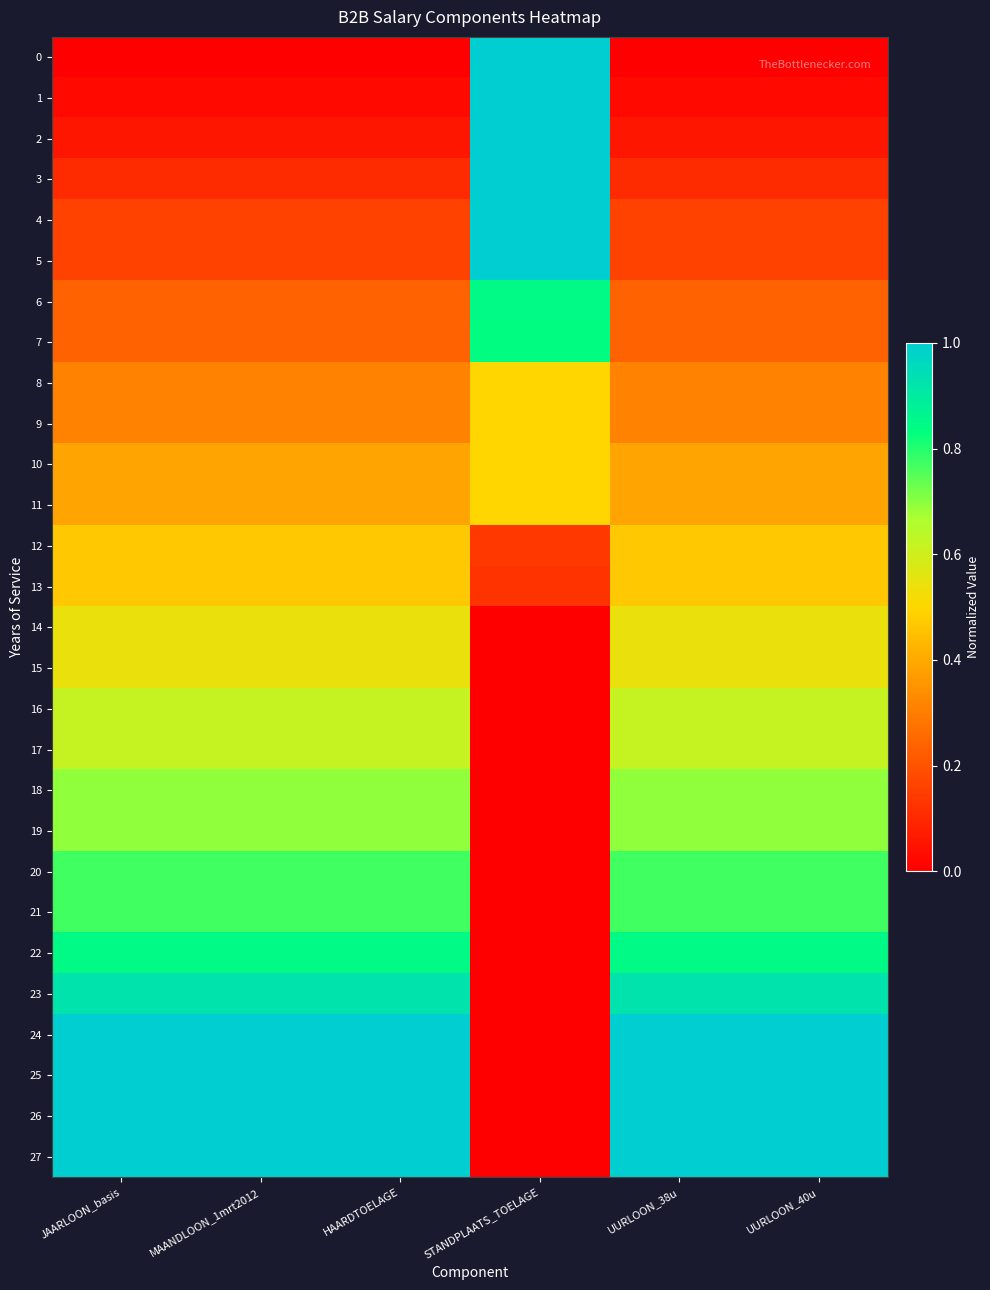

Which series changed the most between UURLOON_38u and UURLOON_40u?

19